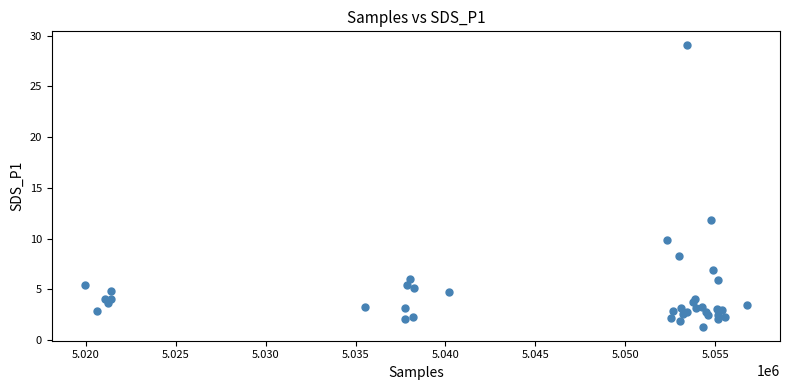

What Y value in the scatter plot is closest to 15?

11.9